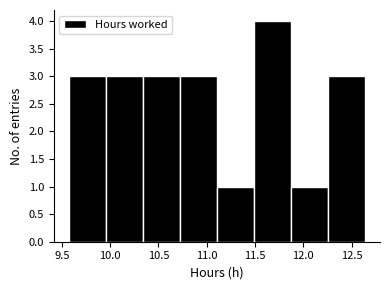

Reading left to right, transcribe this chart: for each bar, give the range it covers on the x-axis and its height. Neither the bar edges nor the heights are printed on the chart, so give them approximately, as read against the axes.

9.55 to 9.95: 3
9.95 to 10.35: 3
10.35 to 10.70: 3
10.70 to 11.10: 3
11.10 to 11.50: 1
11.50 to 11.85: 4
11.85 to 12.25: 1
12.25 to 12.65: 3